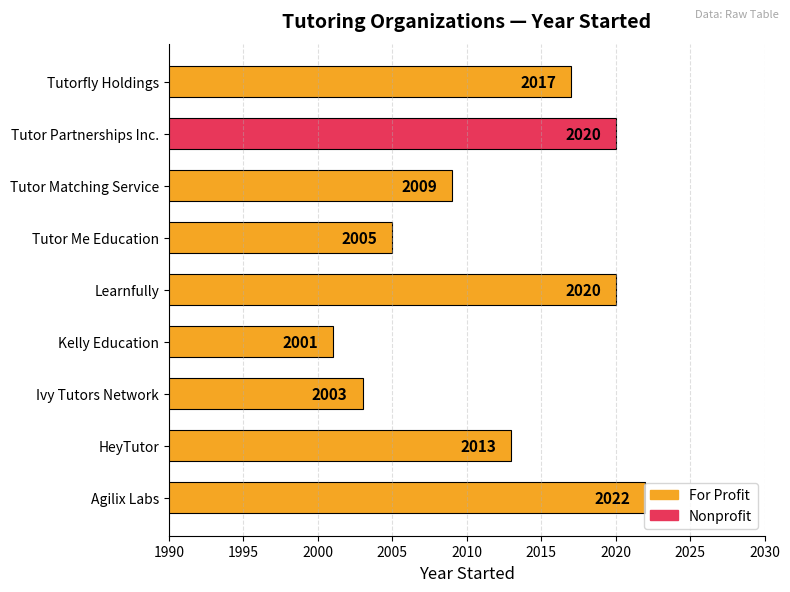

At which category does the chart reach its minimum across all series?

Kelly Education